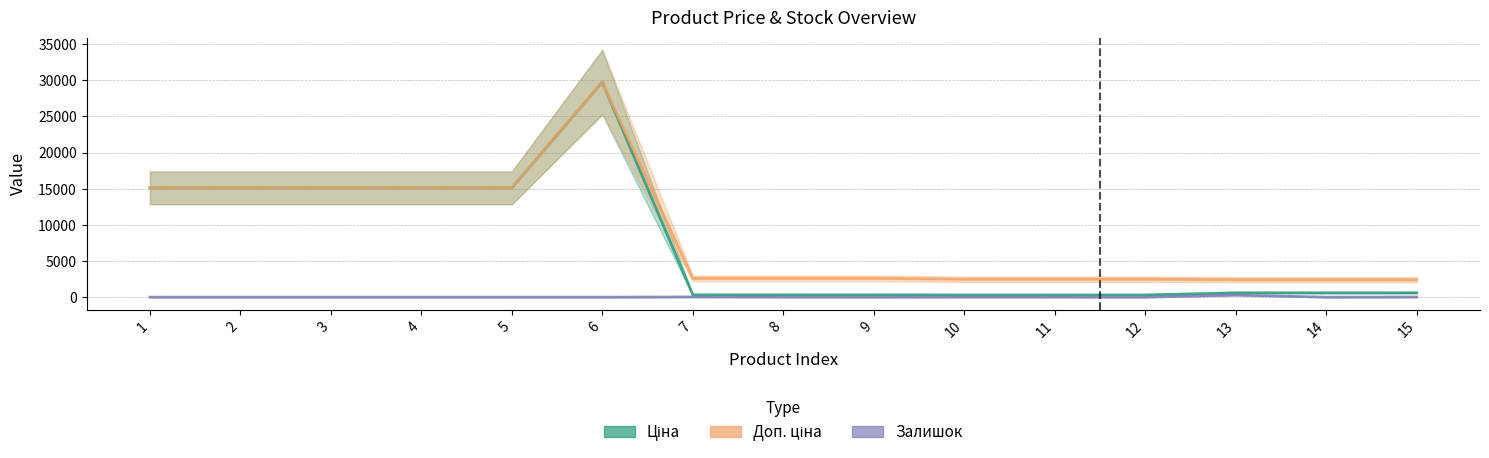

At which label does Залишок first exceed 5?

7